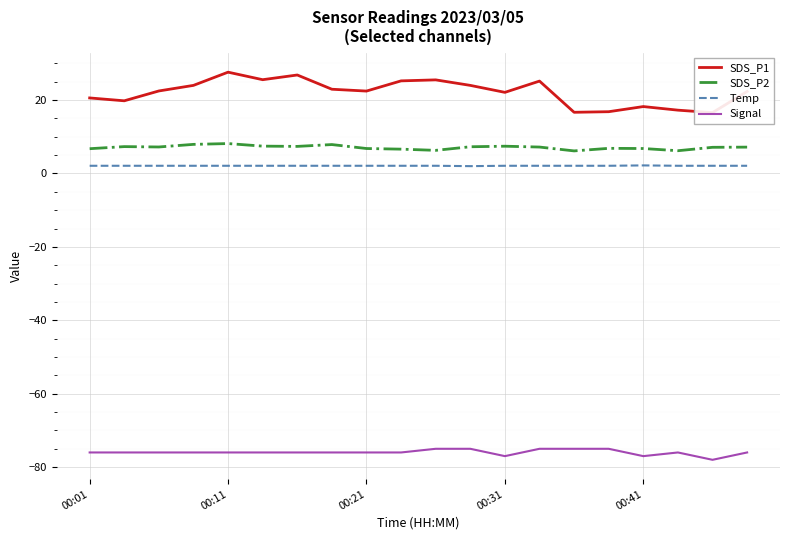

How many data points in SDS_P2 are above 7?

12